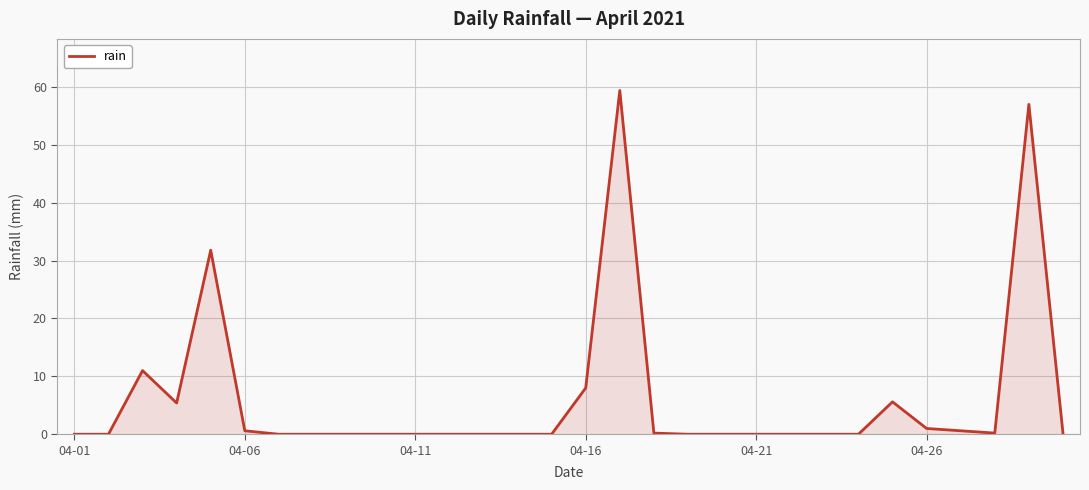

What is the greatest value displayed?

59.4